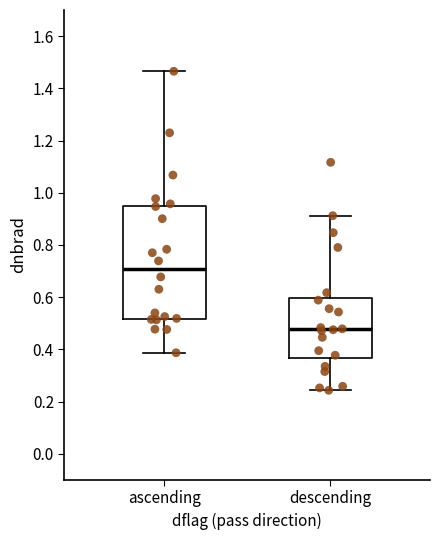

Where is the lower edge of the box for ascending on the y-axis? The values are not printed on the chart, so give them approximately, as read against the axis.

0.52